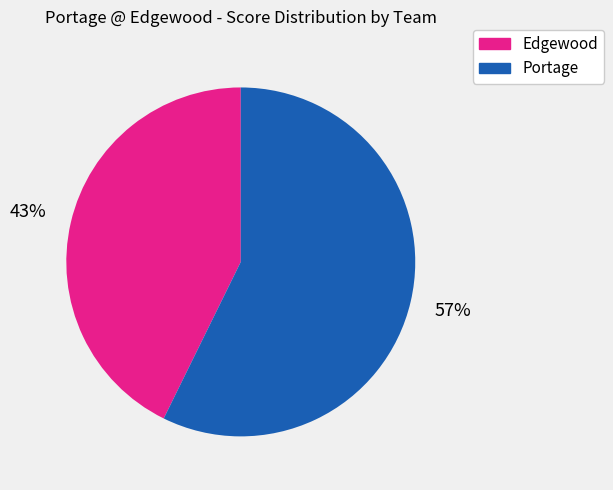

To the nearest percent, what is the average slice percentage?

50%